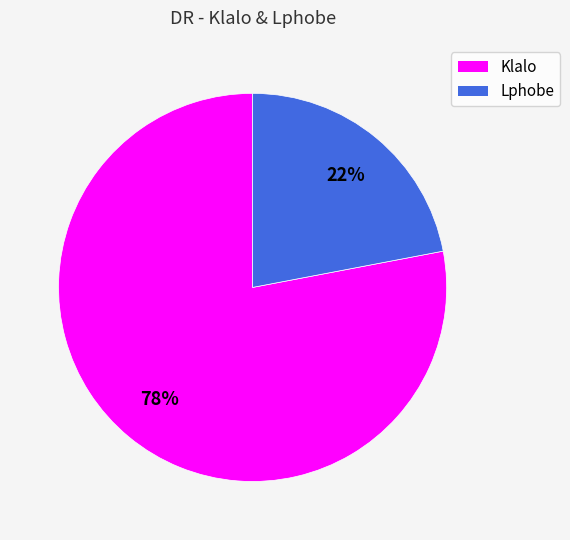

Is there any slice that represents more than half of the pie?

Yes